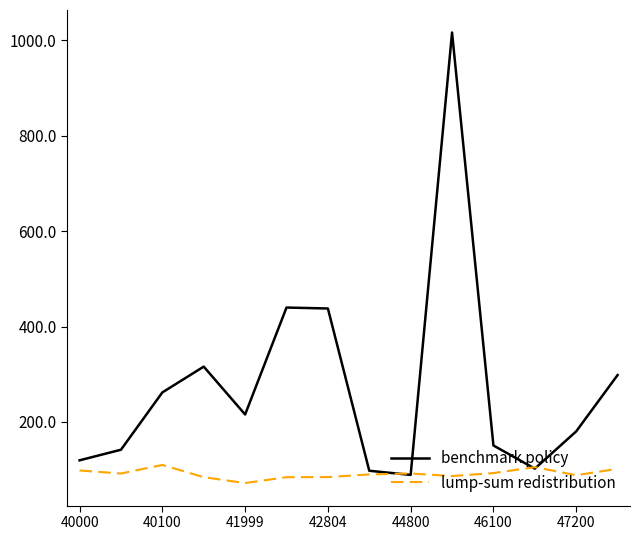

What is the minimum value for benchmark policy?

88.9